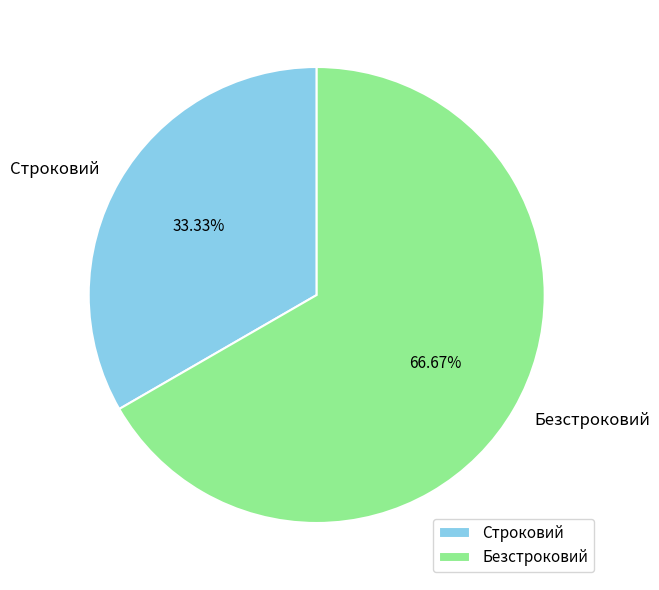

Rank the categories by value from lowest to highest.

Строковий, Безстроковий